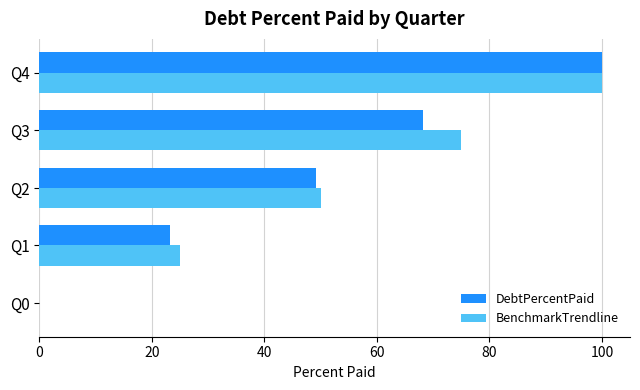

What is the sum of the DebtPercentPaid values at Q3 and Q4?

168.3